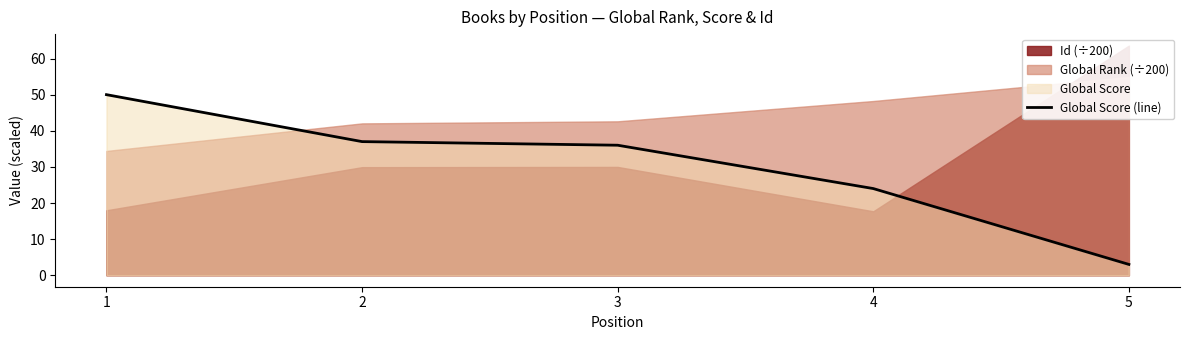

The value at 5 is 1. True or false?

False